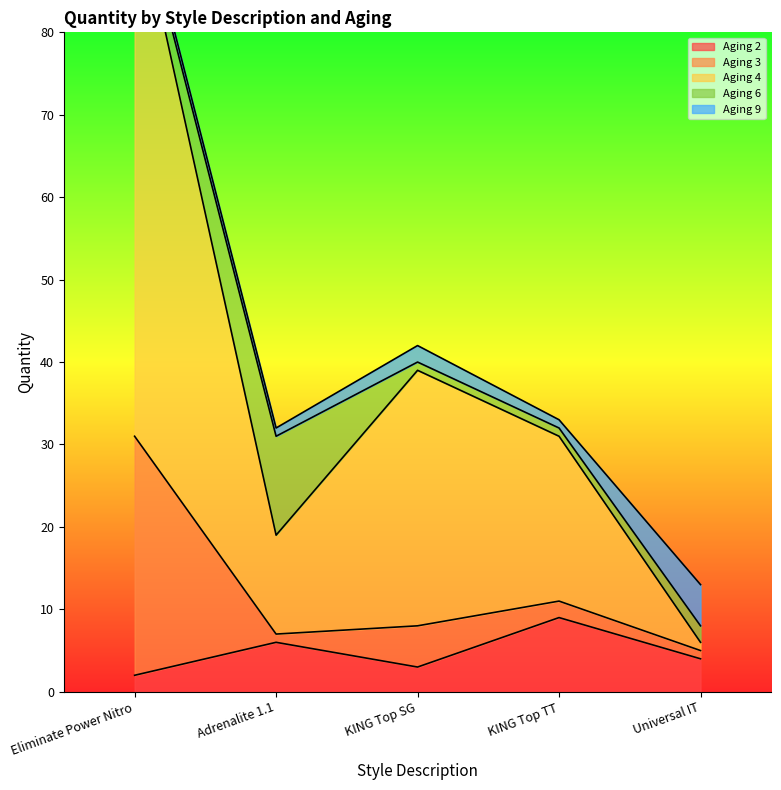

At which category does the chart reach its minimum across all series?

Adrenalite 1.1